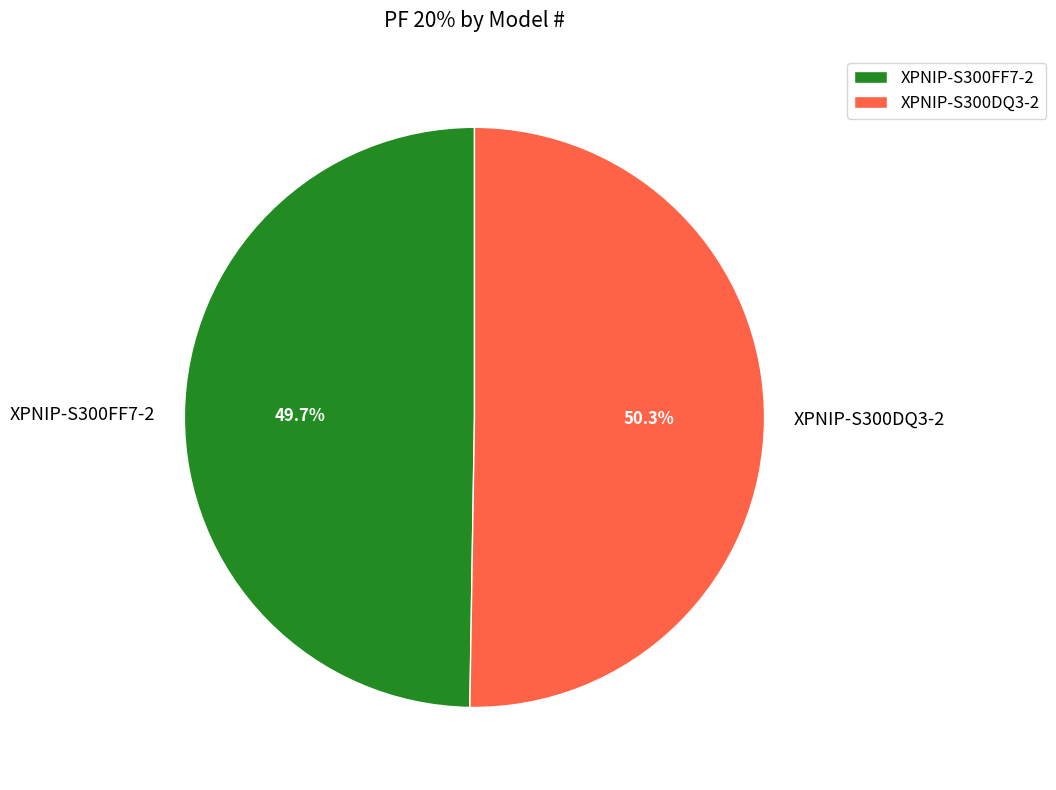

Which slice is the smallest?

XPNIP-S300FF7-2